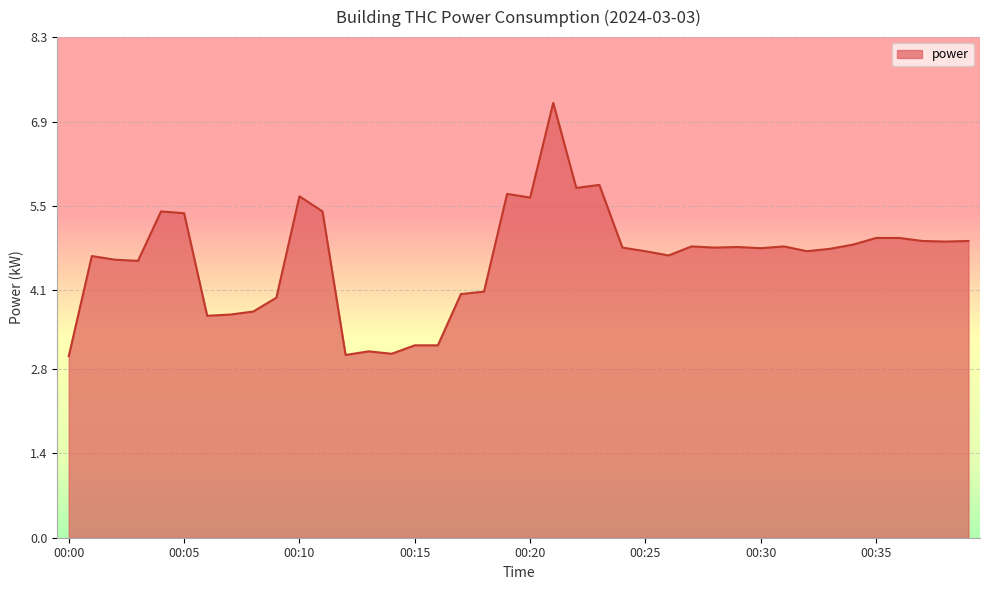

What is the maximum value shown in the chart?

7.2